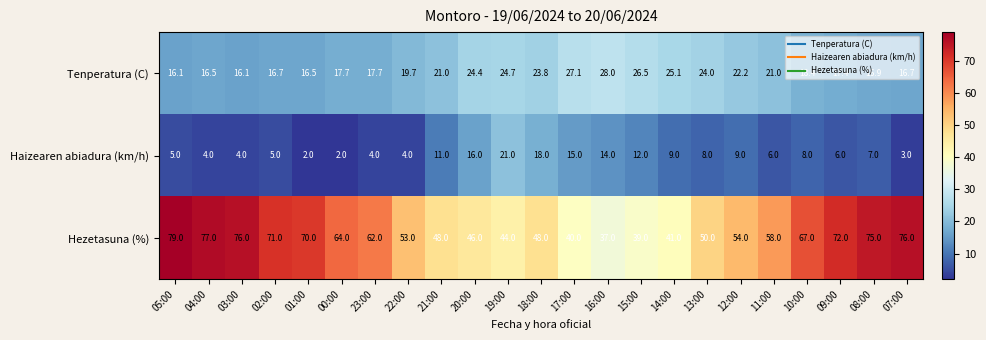

At which category does the chart reach its peak across all series?

05:00